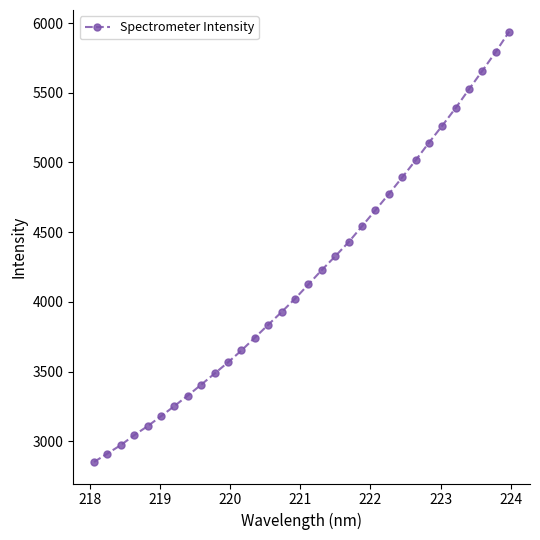

What is the greatest value displayed?

5939.8